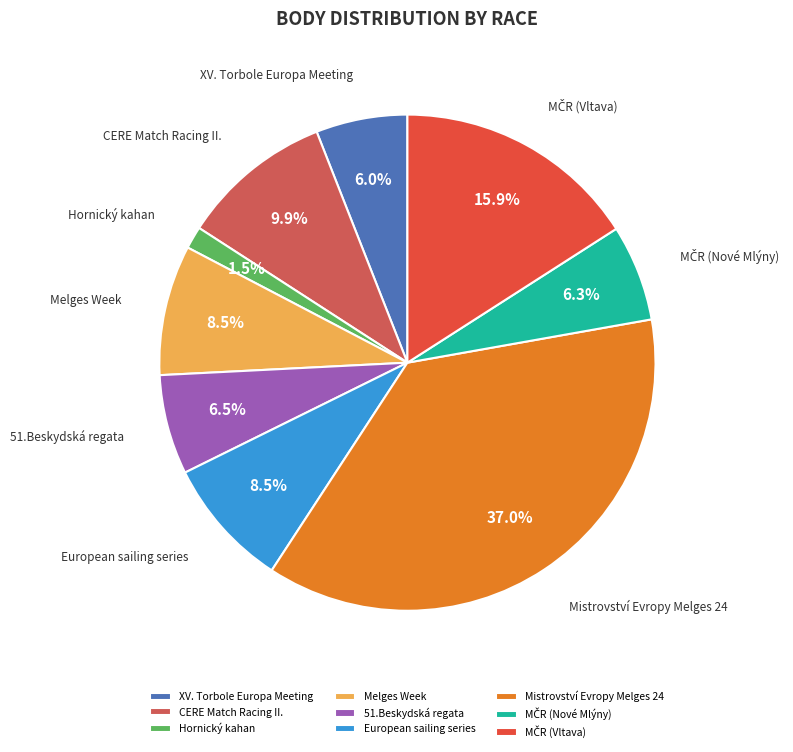

The 51.Beskydská regata slice represents 1% of the pie. True or false?

False